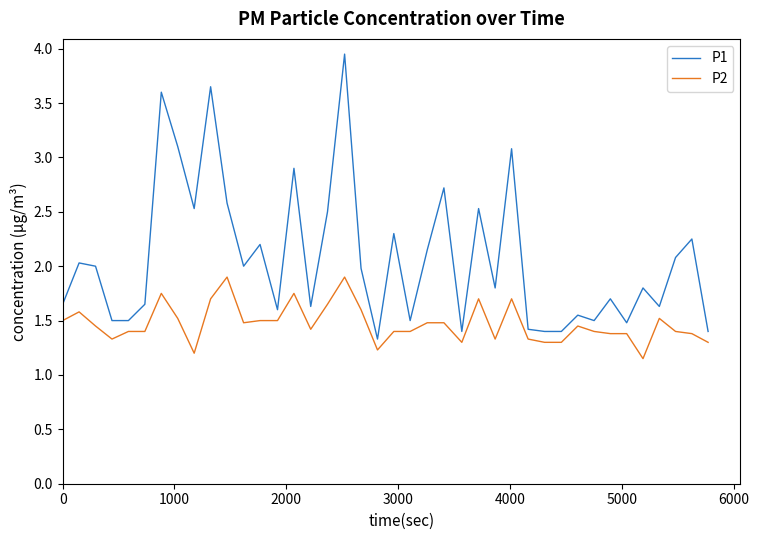

Which series has the largest range (max minus min)?

P1